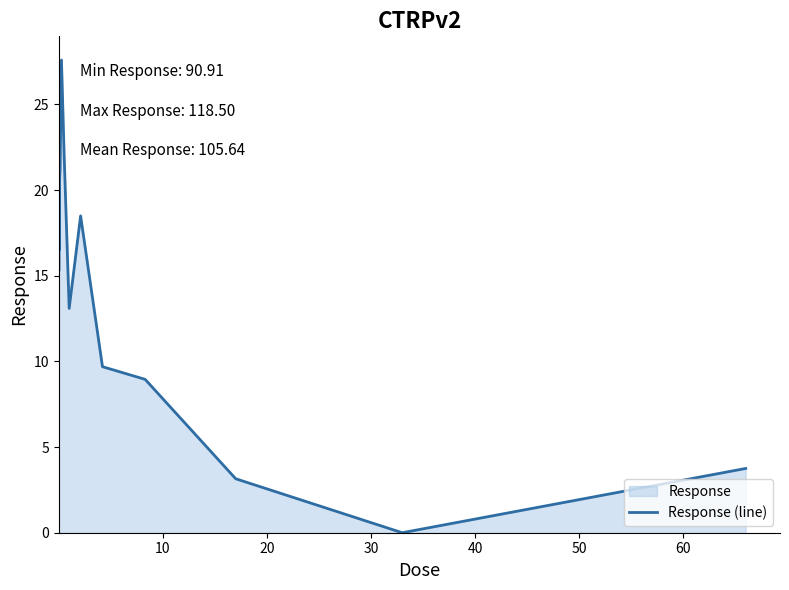

What is the maximum value shown in the chart?

27.6